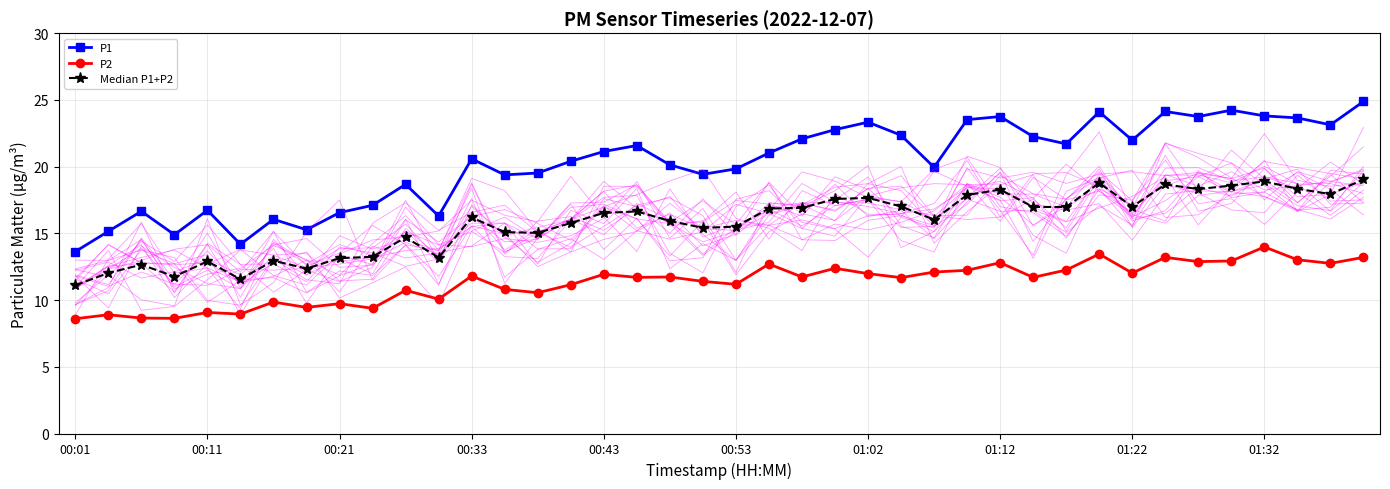

Reading left to right, what are all the values shown in this chart?

P1: 13.6	15.2	16.6	14.9	16.7	14.2	16.1	15.3	16.6	17.1	18.7	16.3	20.6	19.4	19.5	20.4	21.1	21.6	20.1	19.4	19.8	21.0	22.1	22.8	23.3	22.4	19.9	23.5	23.8	22.2	21.7	24.1	22.0	24.1	23.8	24.2	23.8	23.6	23.1	24.9
P2: 8.6	8.9	8.7	8.6	9.1	8.9	9.8	9.4	9.7	9.4	10.7	10.1	11.8	10.8	10.6	11.2	11.9	11.7	11.7	11.4	11.2	12.7	11.7	12.4	12.0	11.7	12.1	12.2	12.8	11.7	12.2	13.4	12.0	13.2	12.9	12.9	14.0	13.0	12.8	13.2
Median P1+P2: 11.1	12.0	12.6	11.8	12.9	11.6	12.9	12.4	13.1	13.2	14.7	13.2	16.2	15.1	15.0	15.8	16.5	16.6	15.9	15.4	15.5	16.9	16.9	17.6	17.7	17.0	16.0	17.9	18.3	17.0	17.0	18.8	17.0	18.7	18.3	18.6	18.9	18.3	17.9	19.0